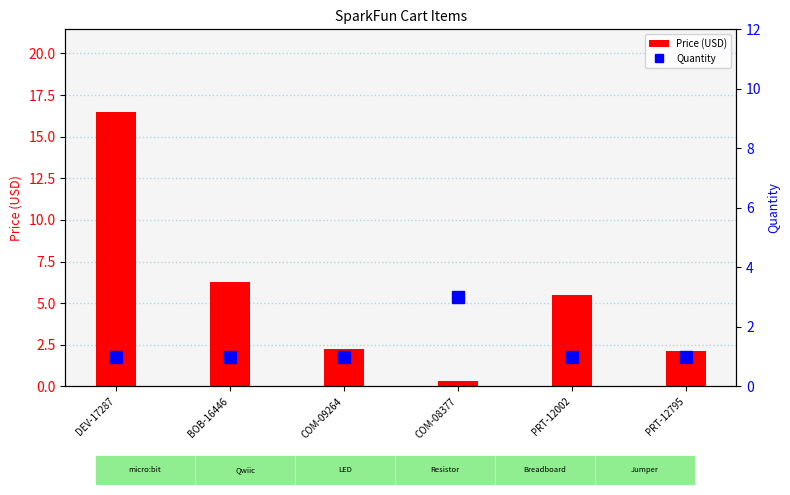

Where does the Price (USD) series first go above 5?

DEV-17287